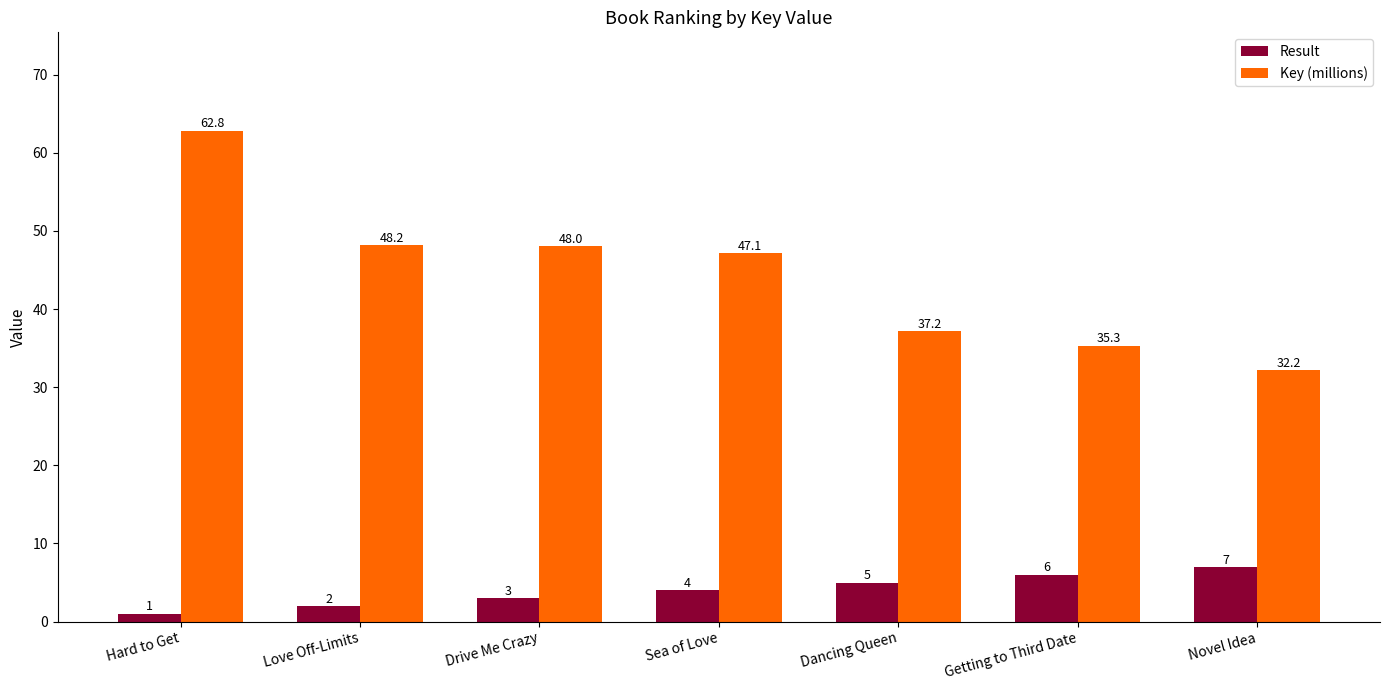

What is the label of the 1st bar from the right?

Novel Idea